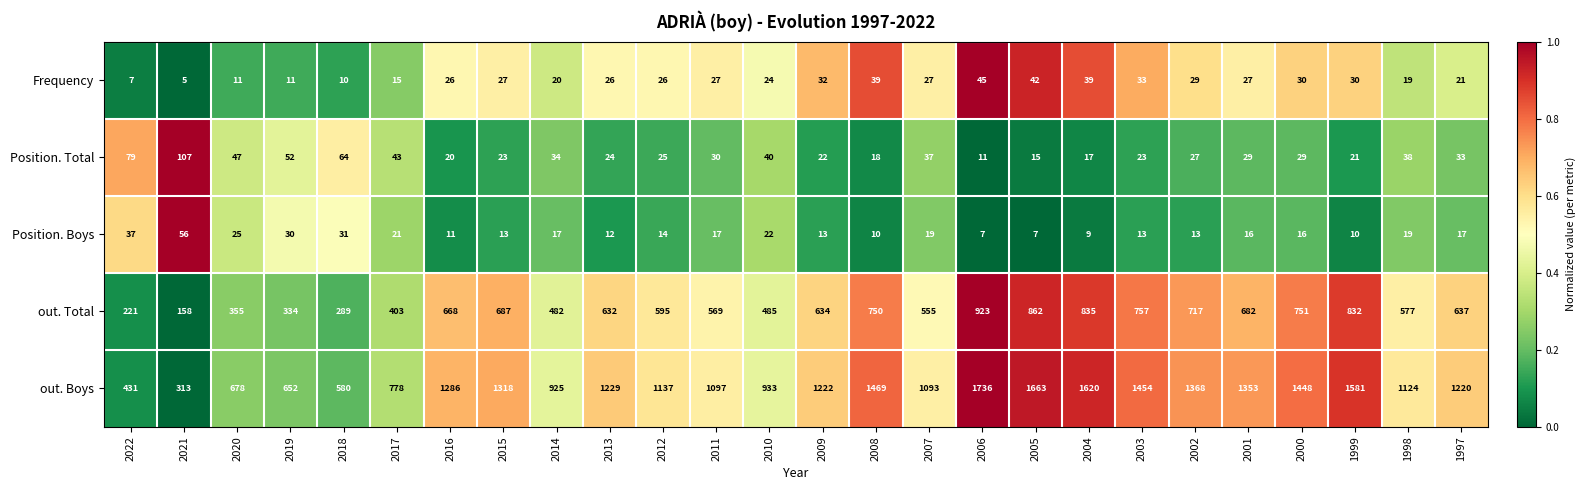

At which category is the sum across all series the highest?

2006